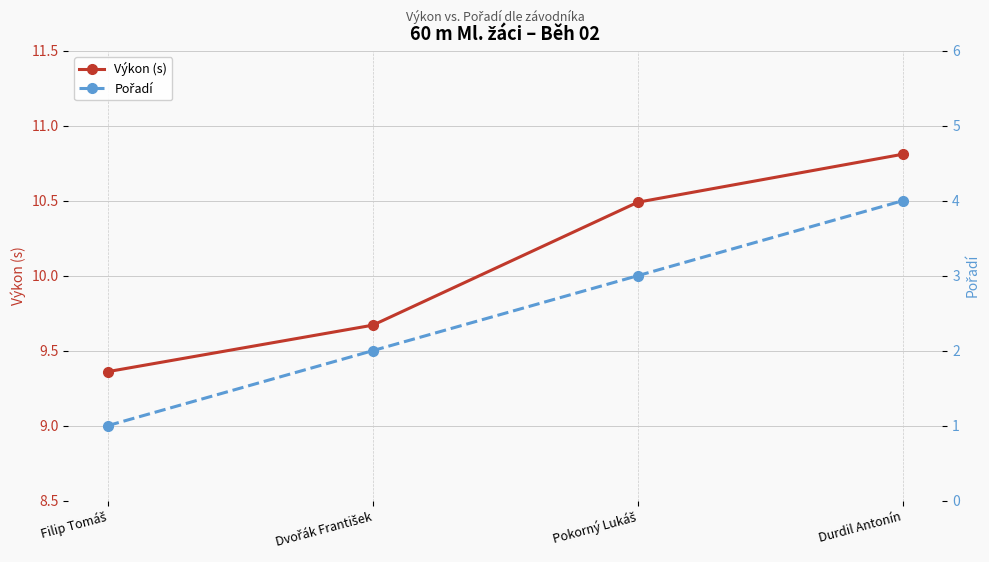

Reading left to right, list all the values displayed in this chart.

Výkon (s): Filip Tomáš=9.4	Dvořák František=9.7	Pokorný Lukáš=10.5	Durdil Antonín=10.8
Pořadí: Filip Tomáš=1.0	Dvořák František=2.0	Pokorný Lukáš=3.0	Durdil Antonín=4.0